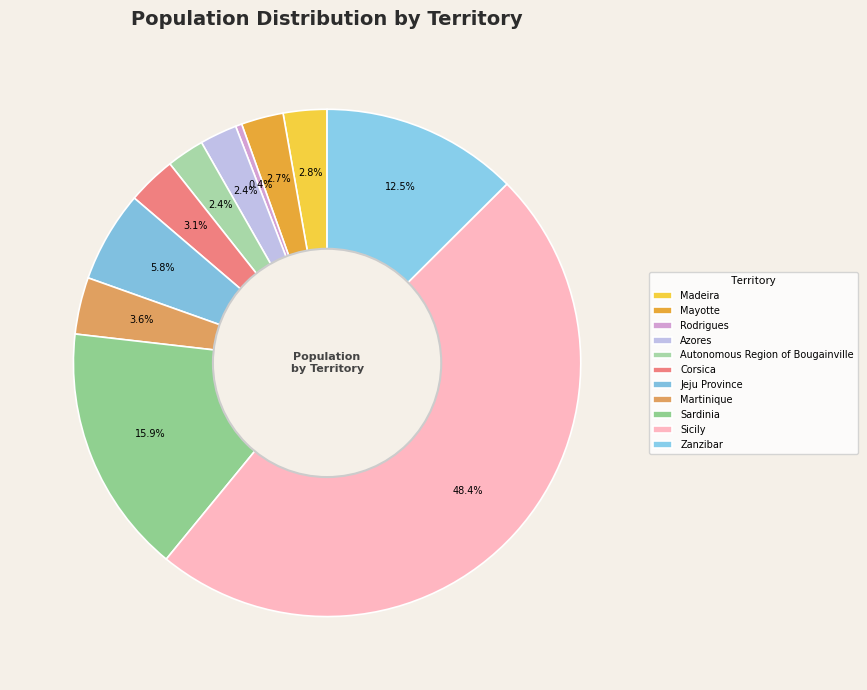

To the nearest percent, what percentage of the pie is Corsica?

3%